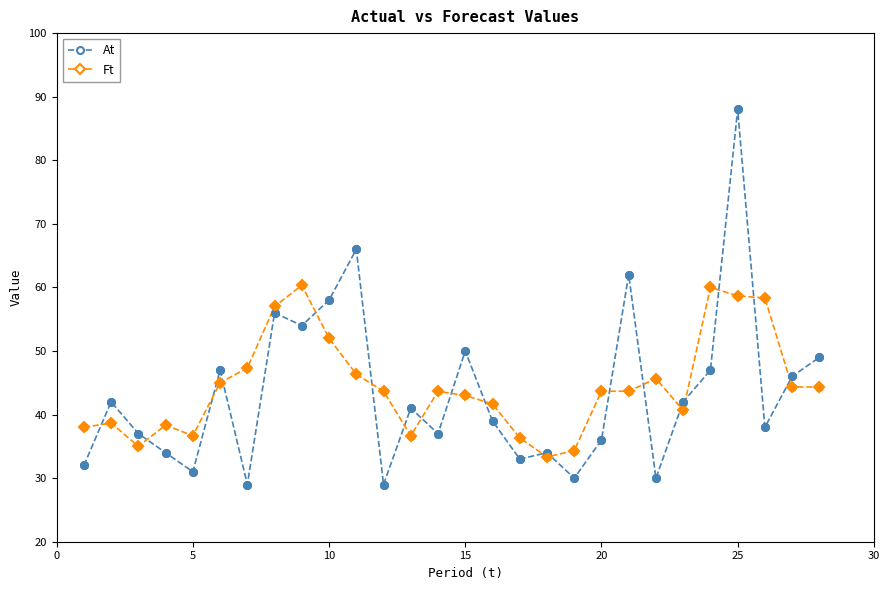

What are all the series names shown in the legend?

At, Ft